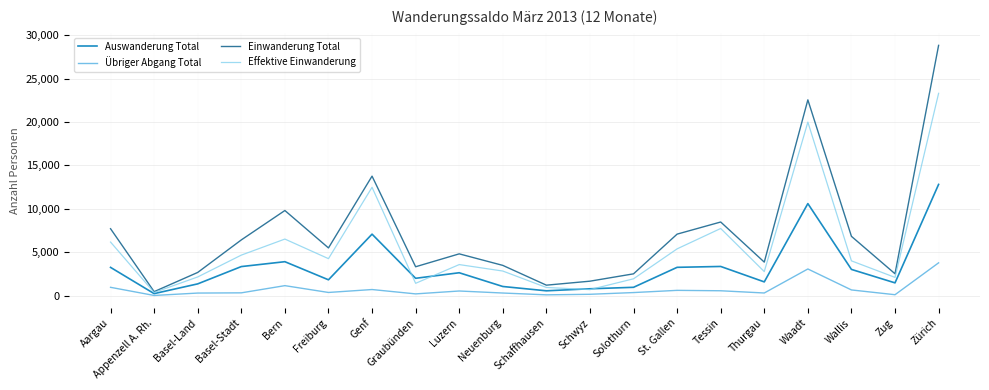

List the series in order of their peak value, lowest first.

Übriger Abgang Total, Auswanderung Total, Effektive Einwanderung, Einwanderung Total